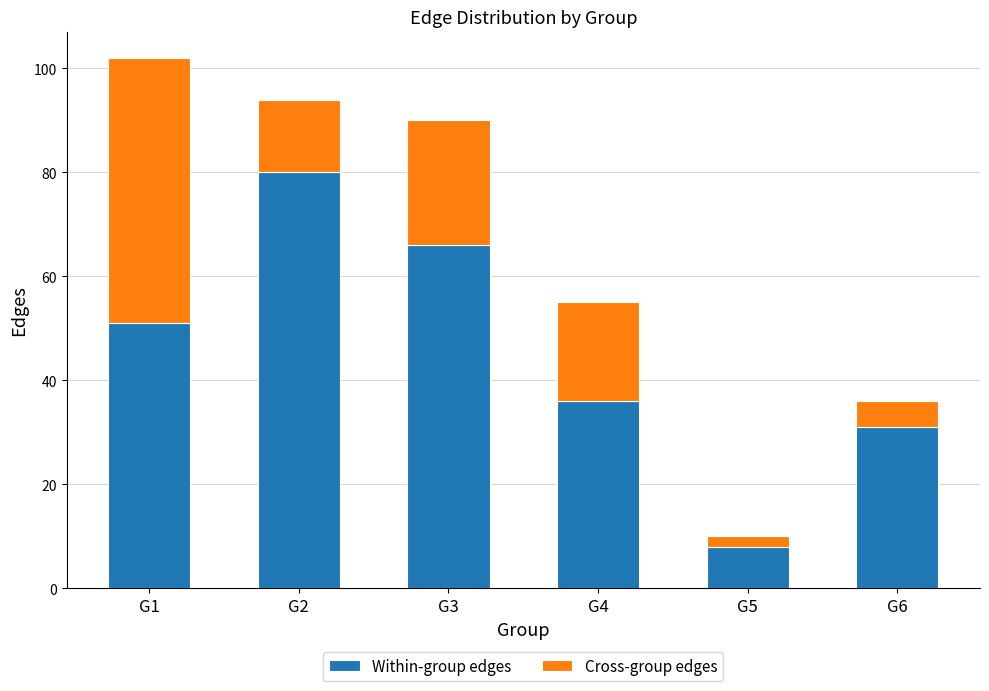

Reading right to left, what are the values for Within-group edges?

G6=31	G5=8	G4=36	G3=66	G2=80	G1=51